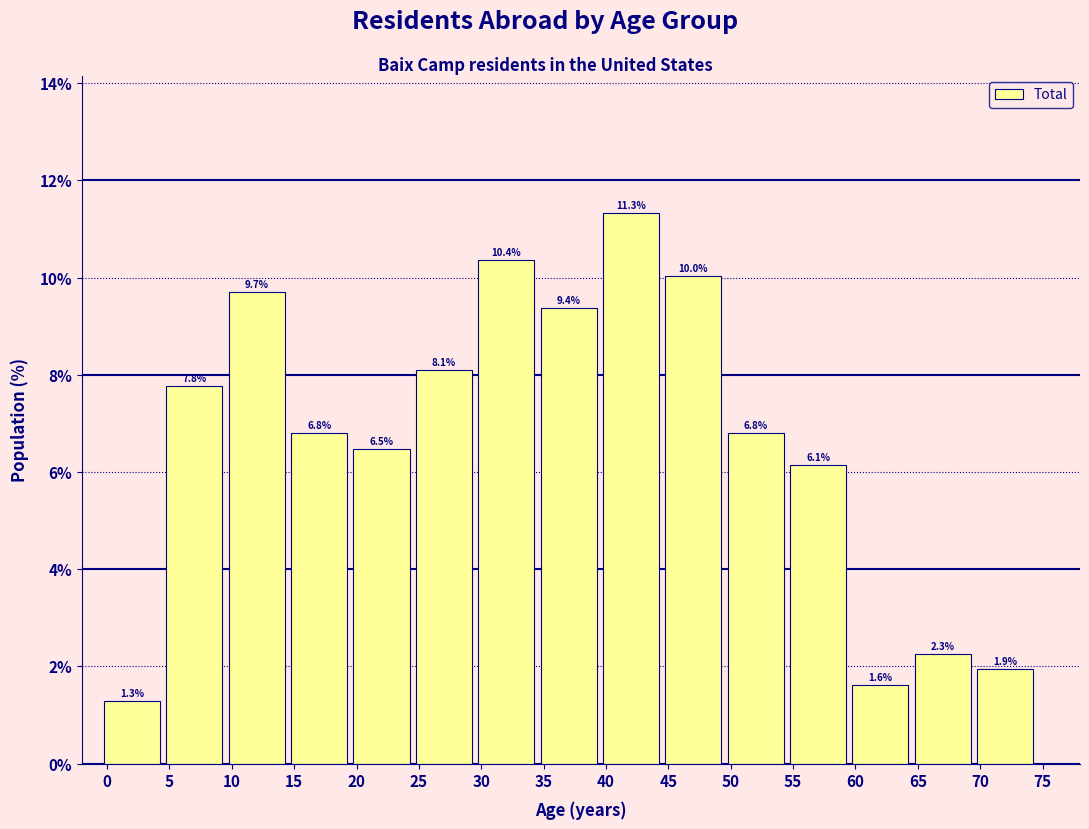

Reading left to right, transcribe all the data shown in this chart.

0=1.3	5=7.8	10=9.7	15=6.8	20=6.5	25=8.1	30=10.4	35=9.4	40=11.3	45=10.0	50=6.8	55=6.1	60=1.6	65=2.3	70=1.9